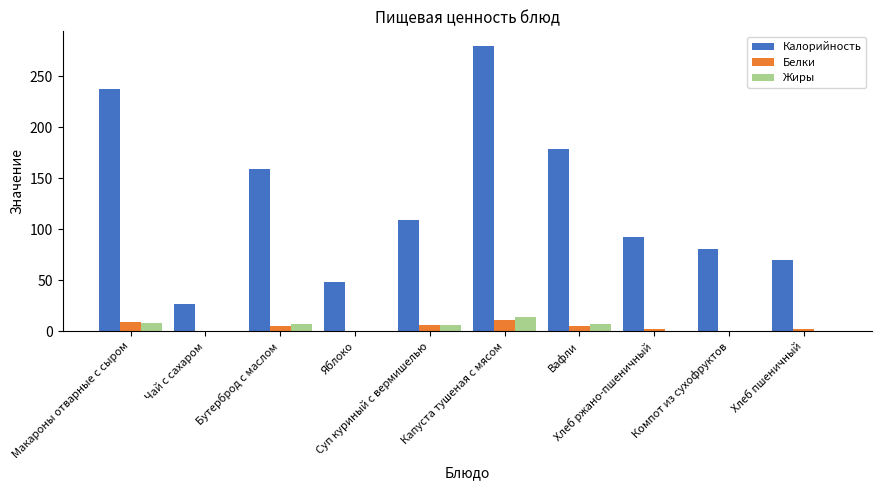

How many values in the Белки series exceed 5?

5